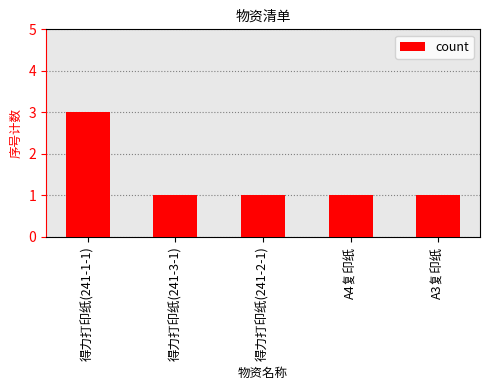

Read the value at A4复印纸.

1